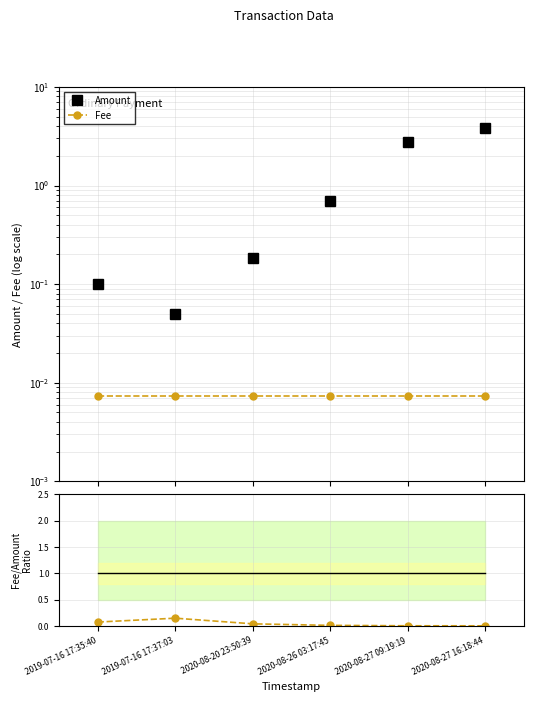

Reading left to right, transcribe all the data shown in this chart.

Amount: 0.1	0.1	0.2	0.7	2.8	3.8
Fee: 0.0	0.0	0.0	0.0	0.0	0.0
Fee/Amount: 0.1	0.1	0.0	0.0	0.0	0.0